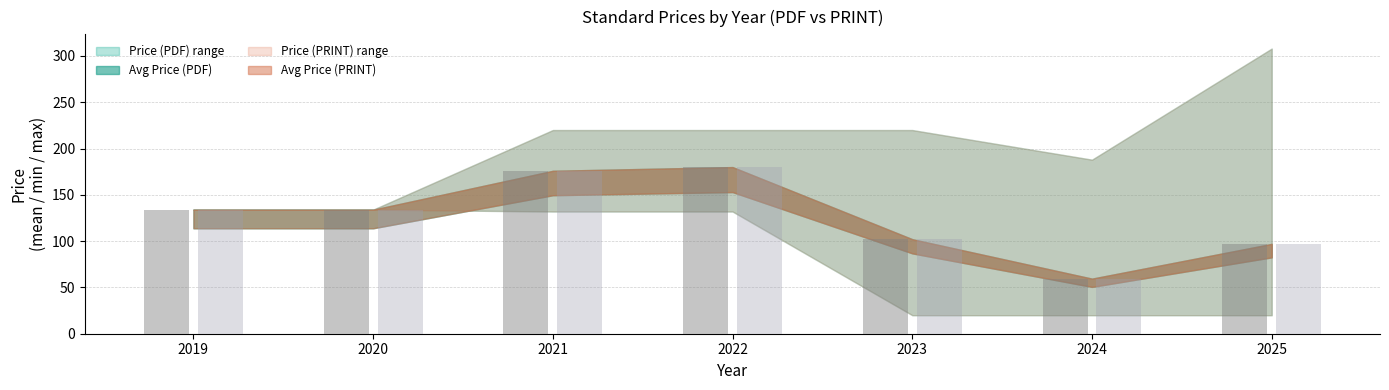

At which label does Avg Price (PDF) reach its peak?

2021